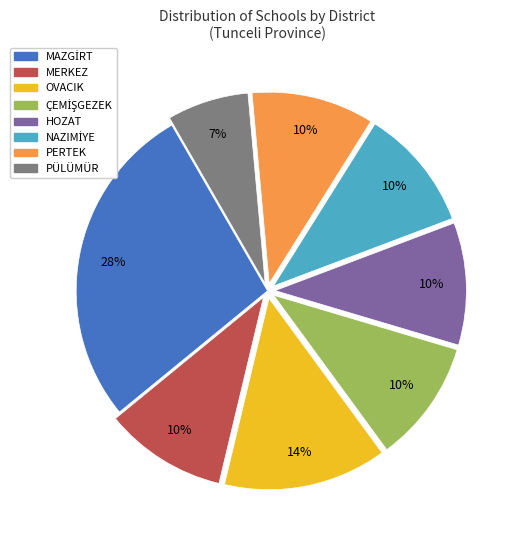

How many segments does this pie chart have?

8